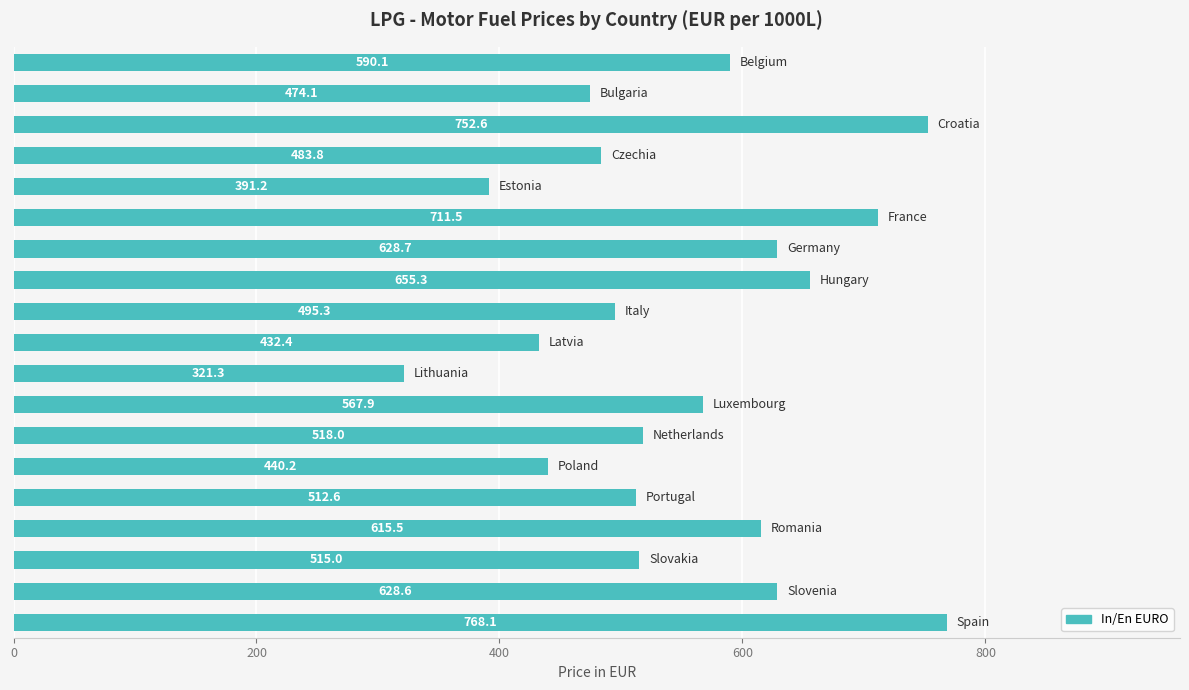

What is the difference between the maximum and second lowest values?

376.9